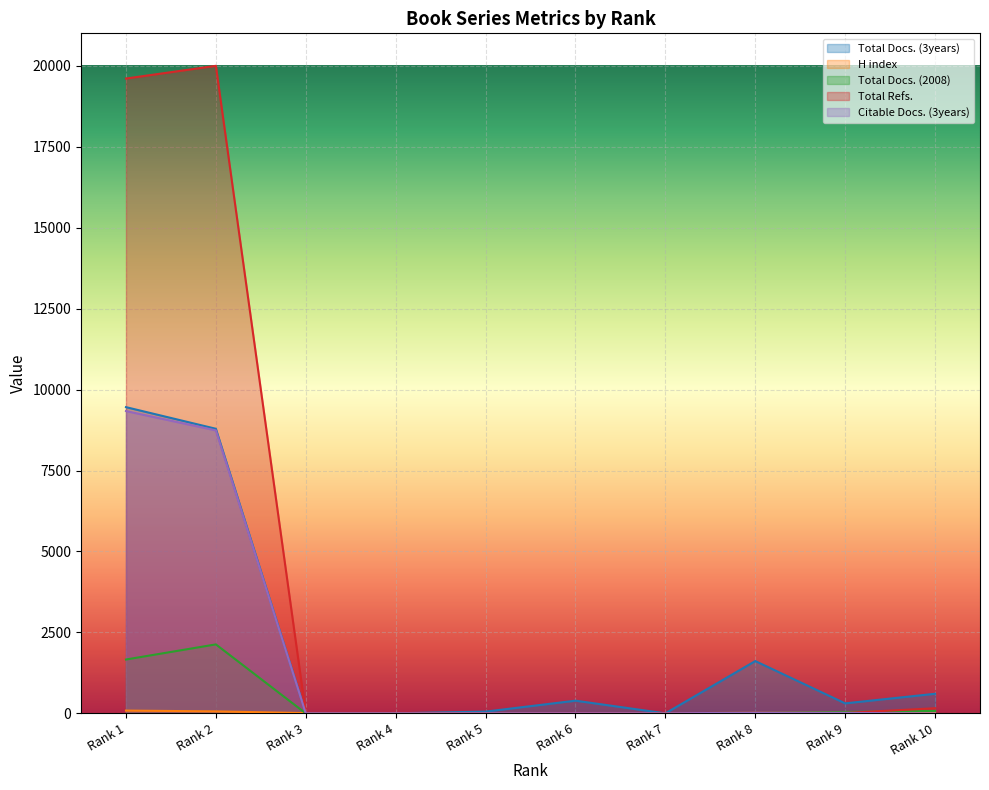

At which category does the chart reach its peak across all series?

Rank 2